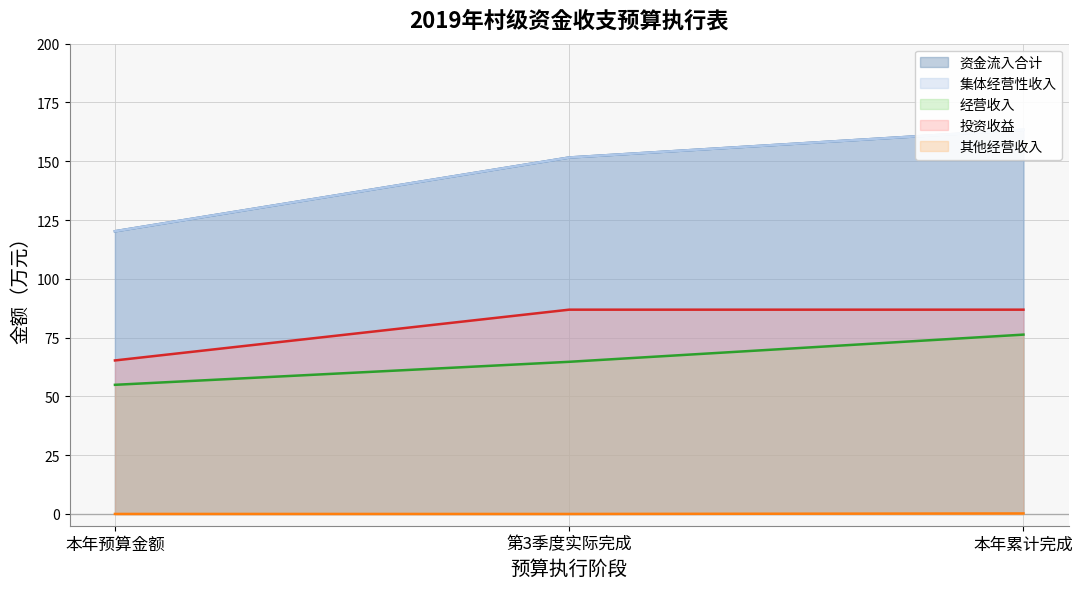

What is the sum of all 资金流入合计 values?

435.2